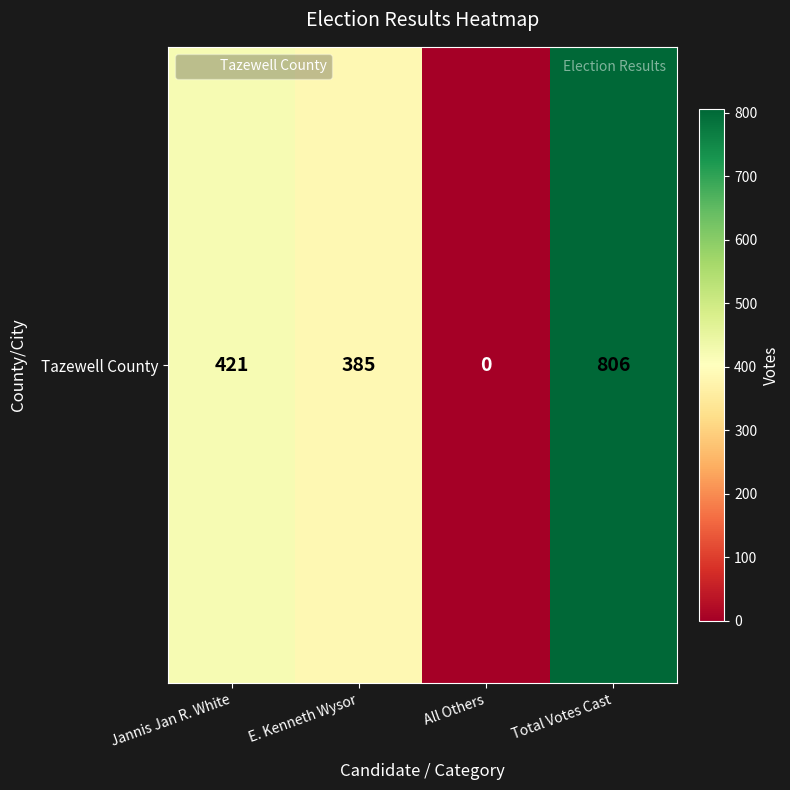

The chart shows a value of 806 at Total Votes Cast. True or false?

True